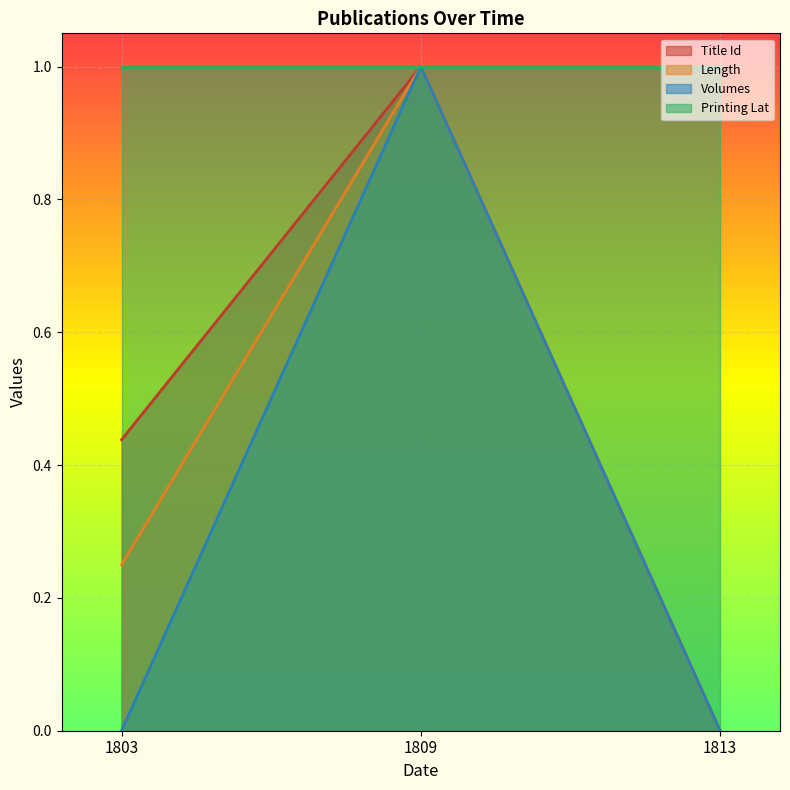

Which series has the widest spread of values?

Title Id